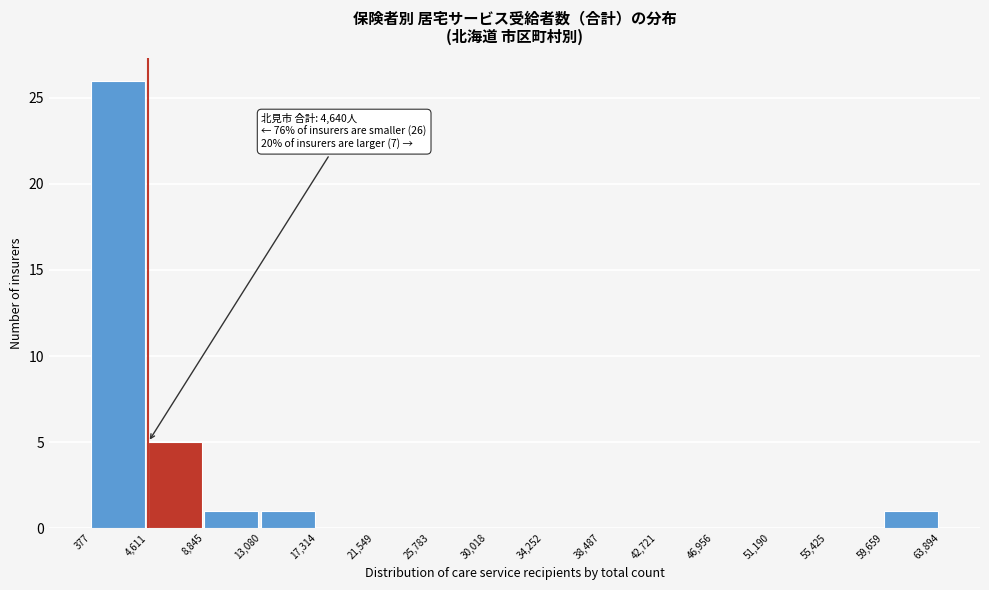

Over which range of the x-axis is the bar tallest?

377 to 4,611